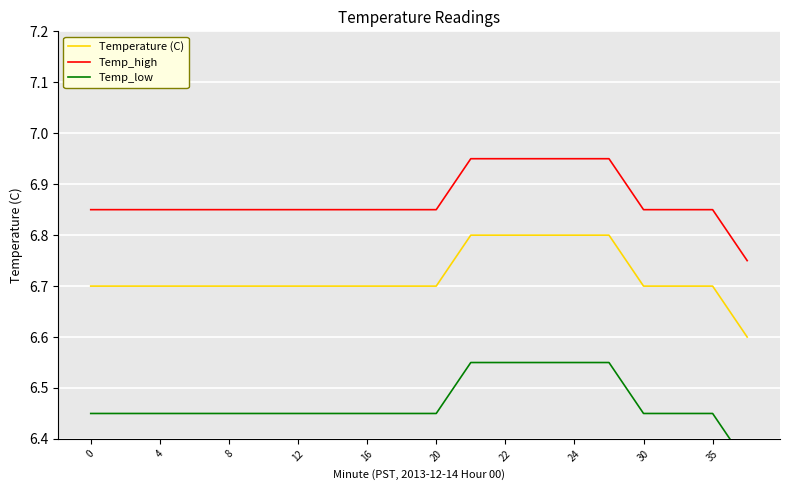

At which category does the chart reach its minimum across all series?

19